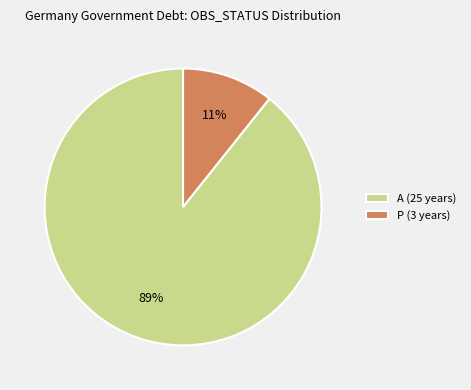

To the nearest percent, what is the combined percentage of P (3 years) and A (25 years)?

100%